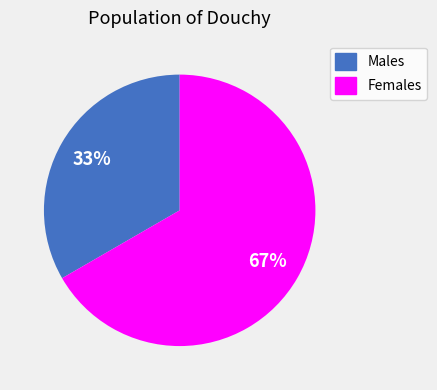

How many segments does this pie chart have?

2